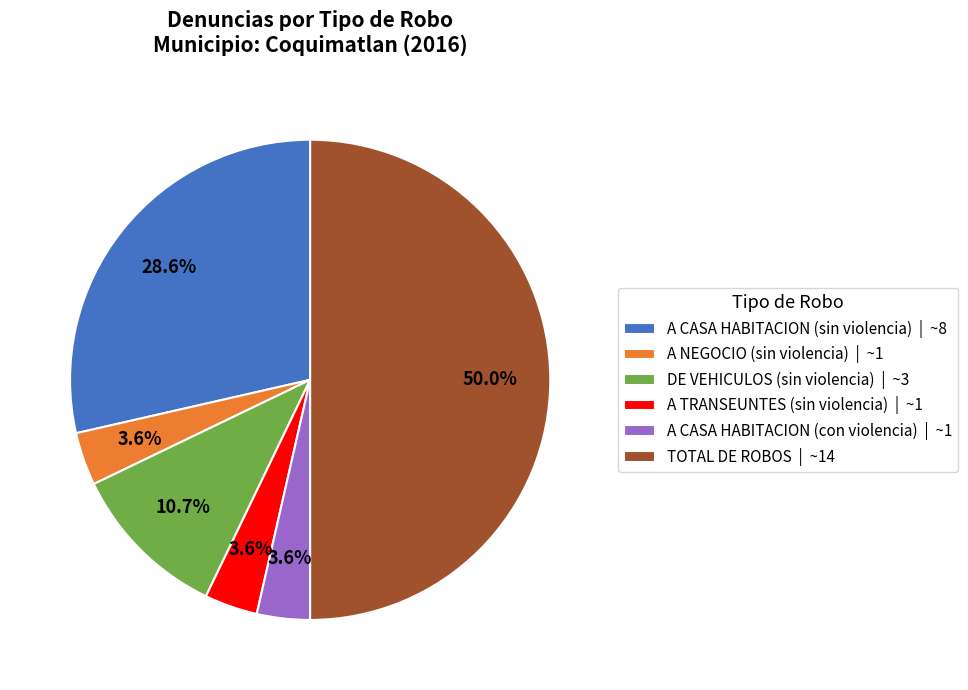

To the nearest percent, what is the combined percentage of DE VEHICULOS (sin violencia) and A CASA HABITACION (con violencia)?

14%